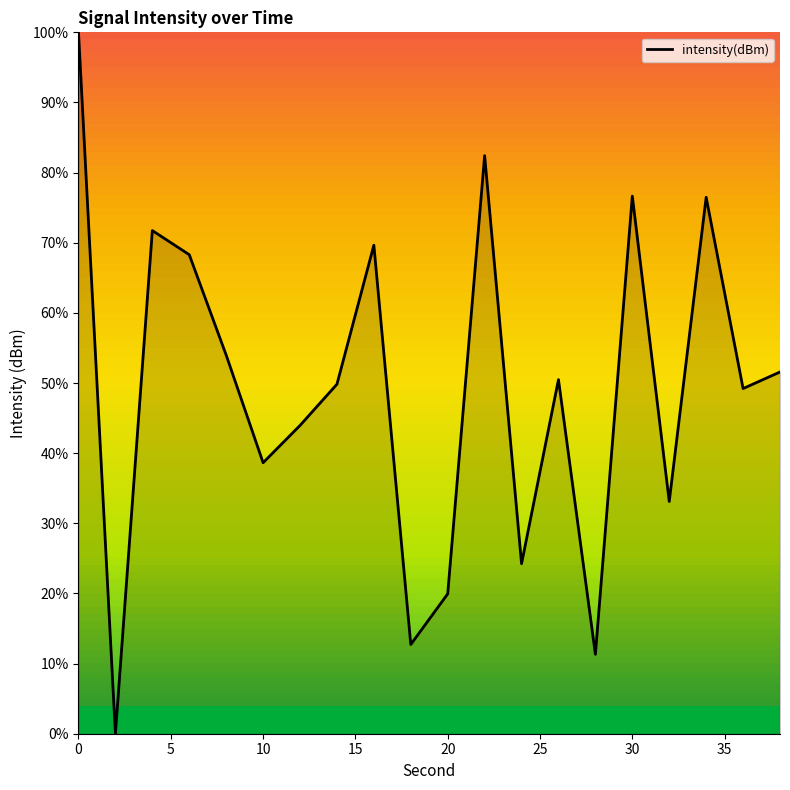

What is the difference between the maximum and minimum values?

100.0